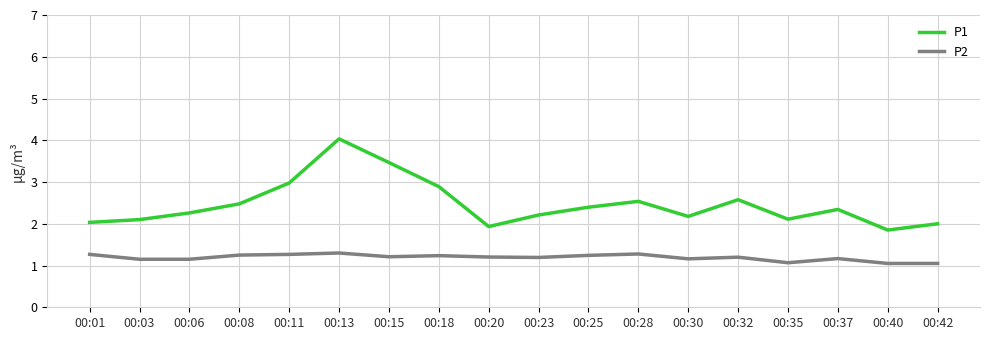

True or false: P2 and P1 intersect in this chart.

False